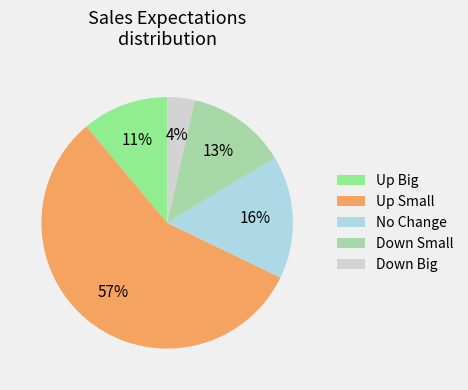

To the nearest percent, what portion does Down Big represent?

4%